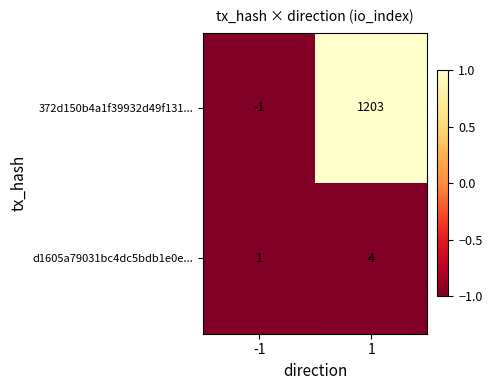

At -1, list the series in order from smallest to largest.

372d150b4a1f39932d49f131..., d1605a79031bc4dc5bdb1e0e...